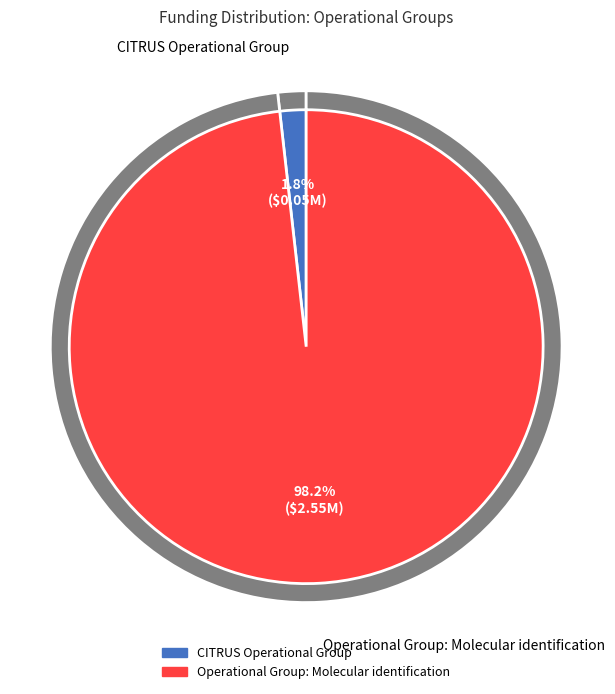

Rank the categories by value from highest to lowest.

Operational Group: Molecular identification, CITRUS Operational Group